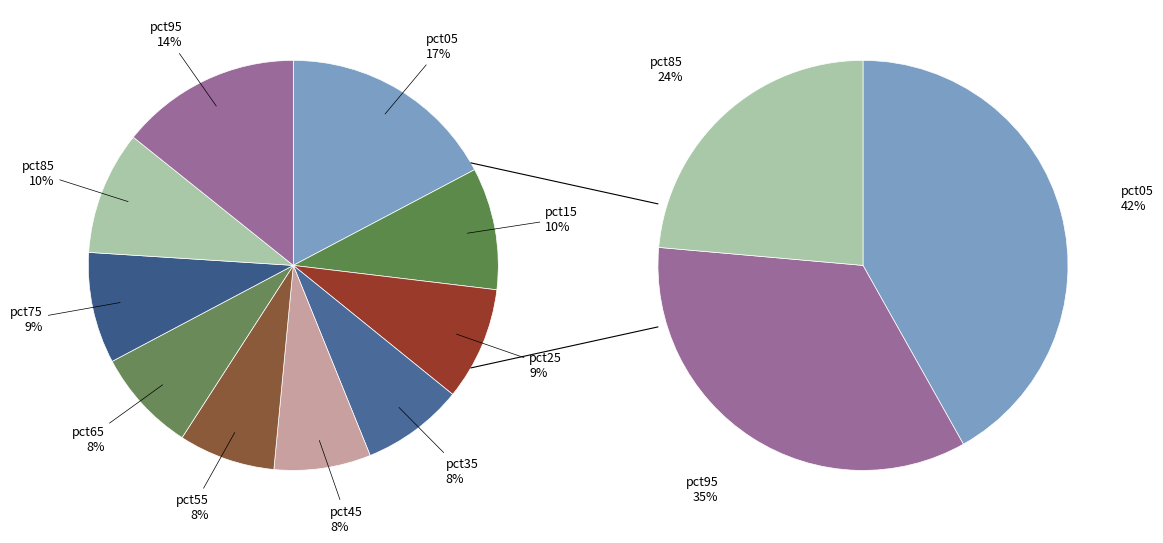

To the nearest percent, what is the combined percentage of pct35 and pct55?

16%